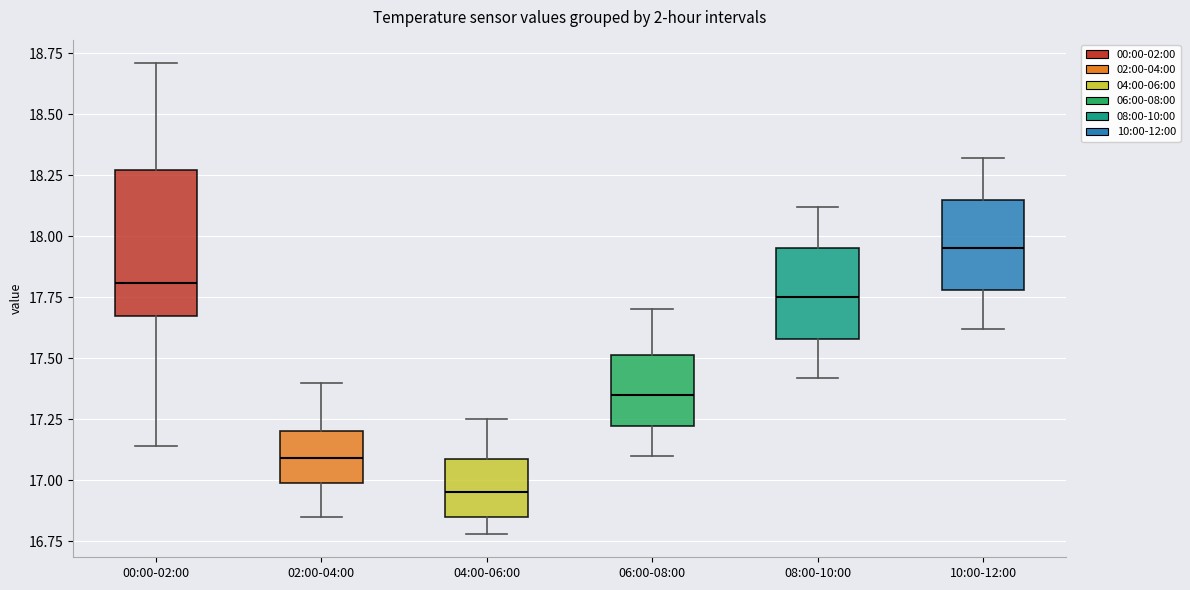

Reading left to right, read every box against the y-axis: the position of its median line, the range the box covers, and the ends of its whiskers. The values are not printed on the chart, so give them approximately, as read against the axis.

00:00-02:00: median 17.80, box 17.65 to 18.25, whiskers 17.15 to 18.70
02:00-04:00: median 17.10, box 17.00 to 17.20, whiskers 16.85 to 17.40
04:00-06:00: median 16.95, box 16.85 to 17.10, whiskers 16.80 to 17.25
06:00-08:00: median 17.35, box 17.20 to 17.50, whiskers 17.10 to 17.70
08:00-10:00: median 17.75, box 17.60 to 17.95, whiskers 17.40 to 18.10
10:00-12:00: median 17.95, box 17.80 to 18.15, whiskers 17.60 to 18.30